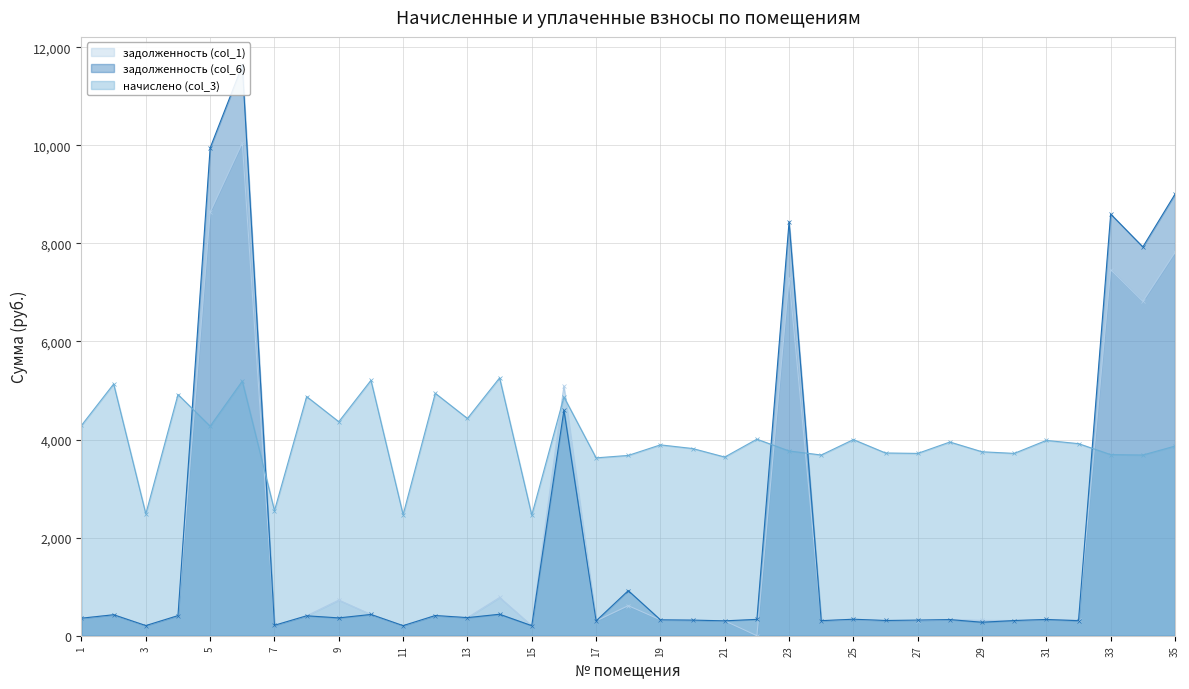

Does the chart display data point markers on the line(s)?

Yes